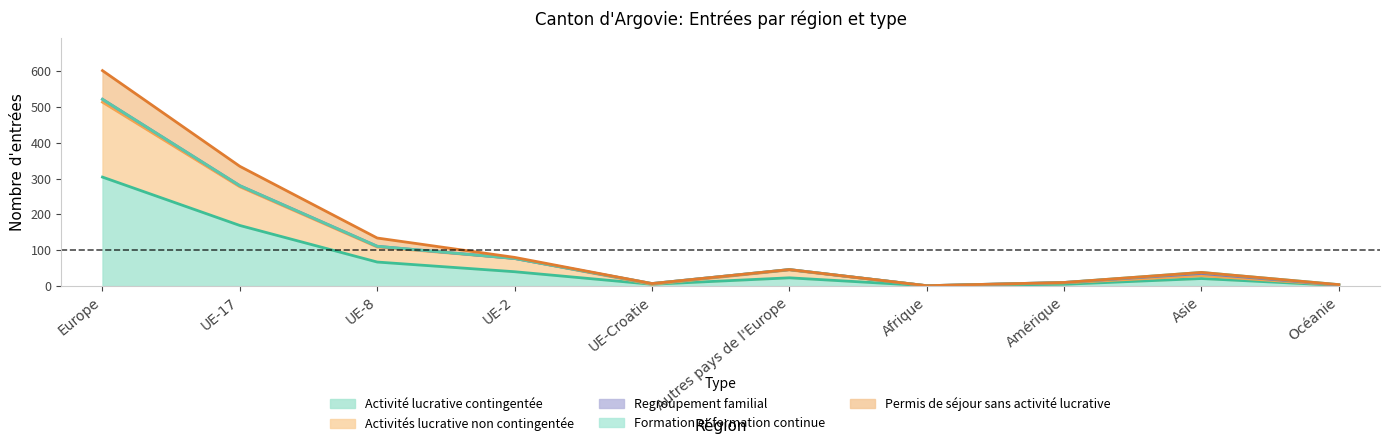

How many lines are shown in the chart?

5